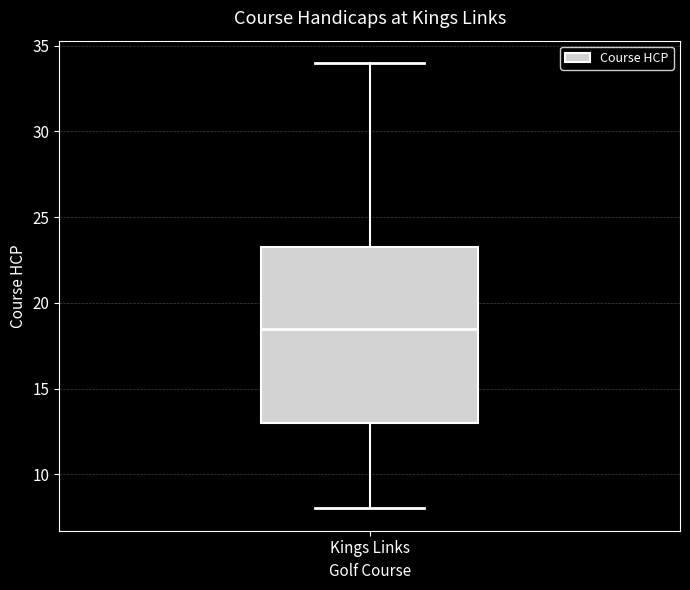

Read this box plot against the y-axis: the position of the median line, the range covered by the box, and the ends of both whiskers. The values are not printed on the chart, so give them approximately, as read against the axis.

median 18.5, box 13.0 to 23.5, whiskers 8.0 to 34.0